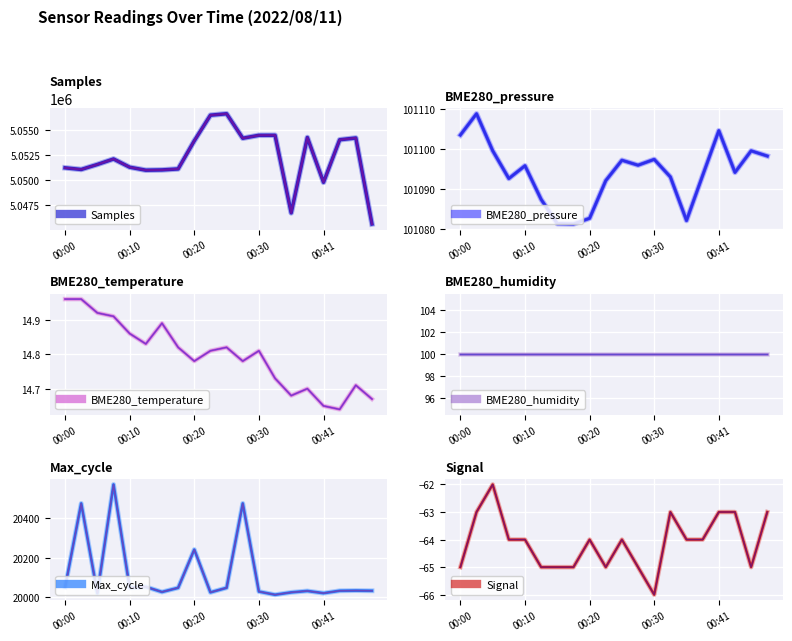

What is the highest value of the Signal series?

-62.0